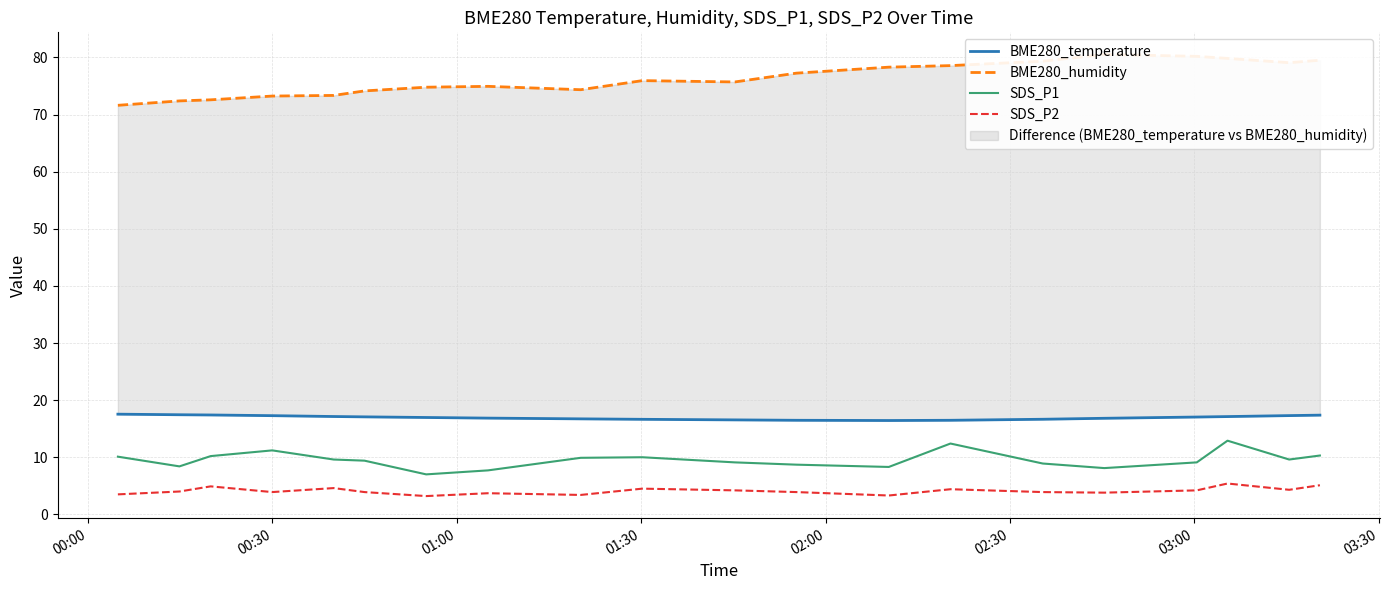

What is the highest value of the SDS_P1 series?

12.9